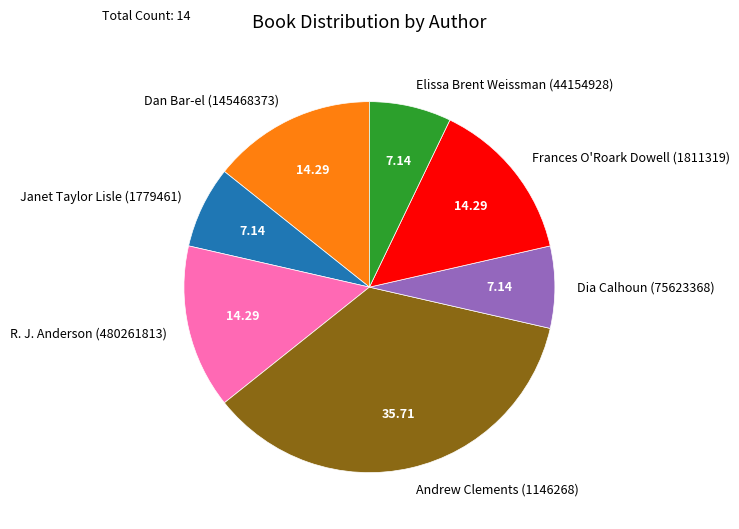

Is there a majority slice in this chart?

No